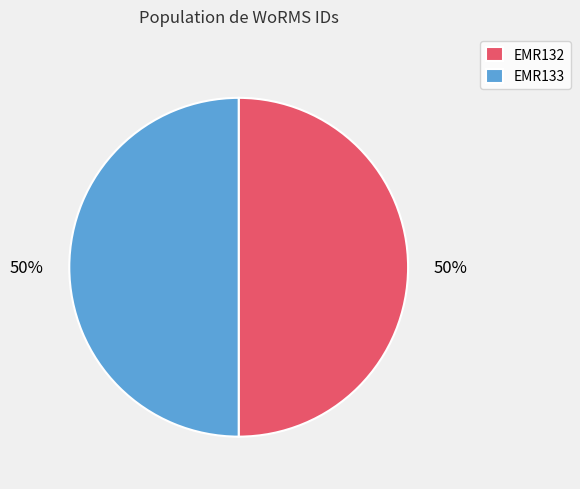

Is the sum of EMR133 and EMR132 greater than half?

Yes